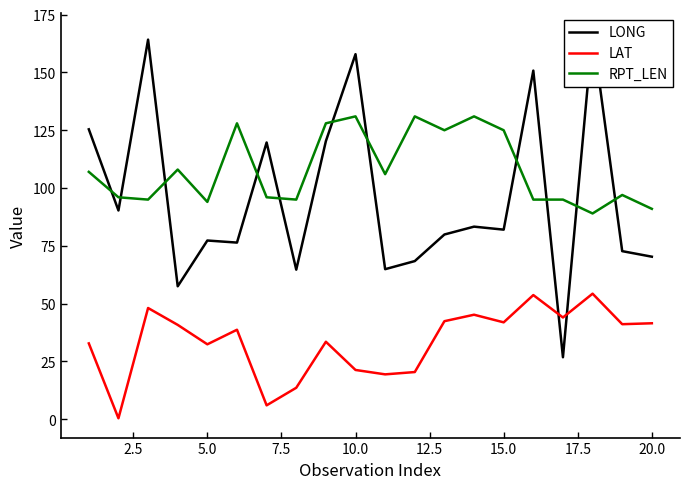

True or false: RPT_LEN and LAT cross at least once.

False